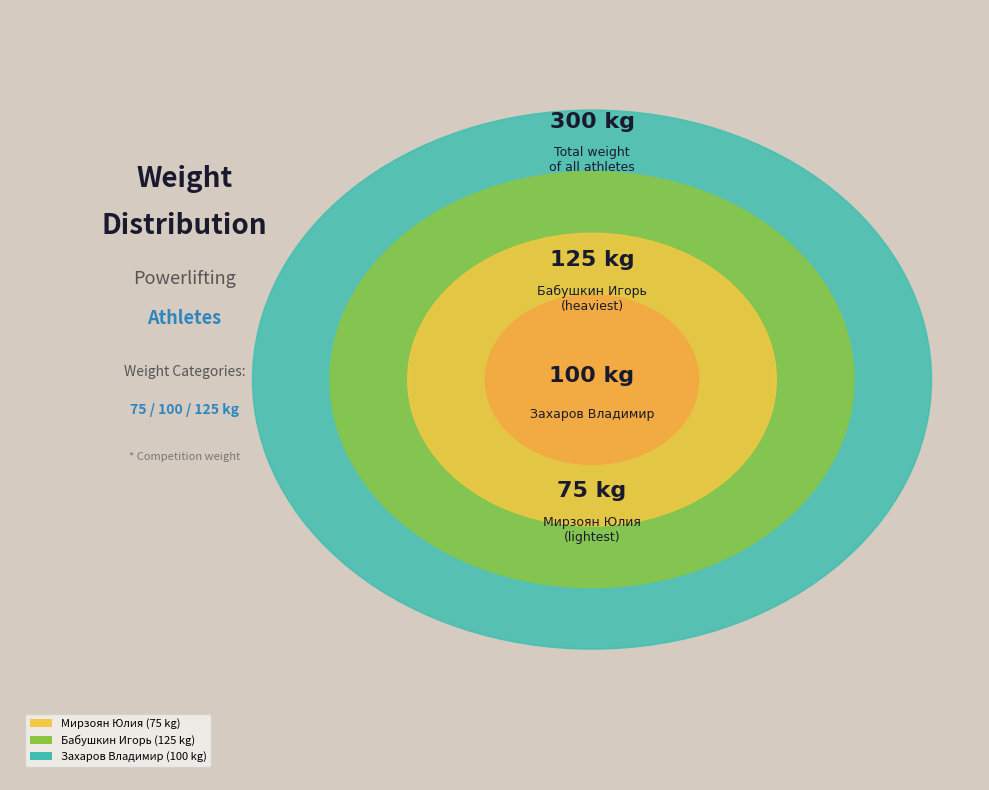

Rank the categories by value from lowest to highest.

Мирзоян Юлия, Захаров Владимир, Бабушкин Игорь